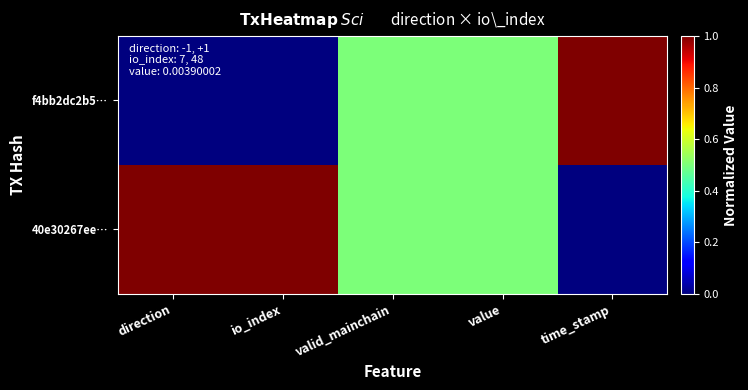

What is the total value across all series at value?

1.0